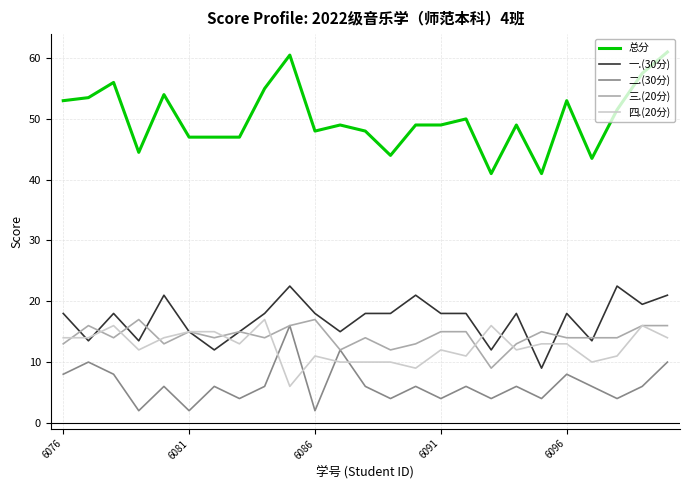

What is the maximum value for 一.(30分)?

22.5